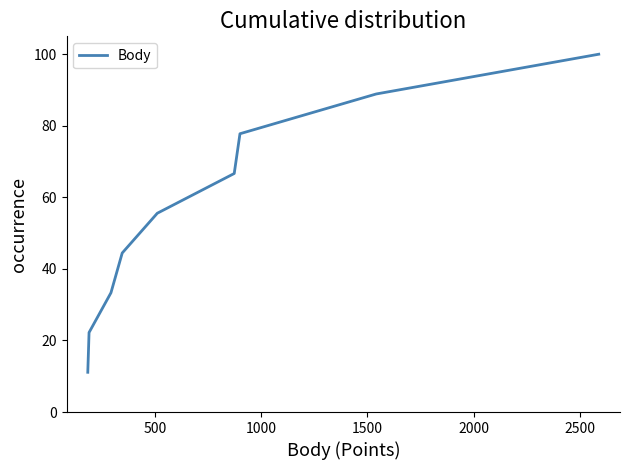

Reading left to right, list all the values displayed in this chart.

11.1	22.2	33.3	44.4	55.6	66.7	77.8	88.9	100.0